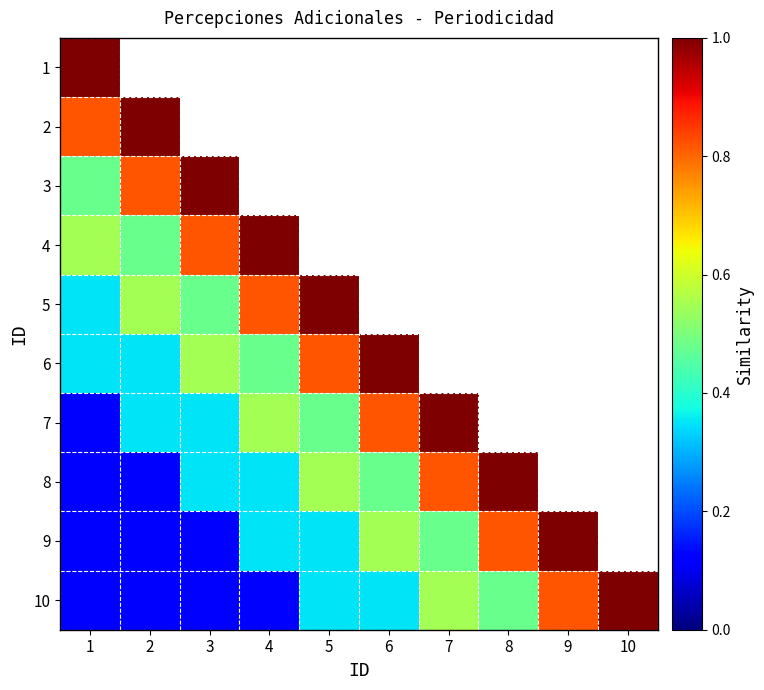

Which series has the largest total across all categories?

10